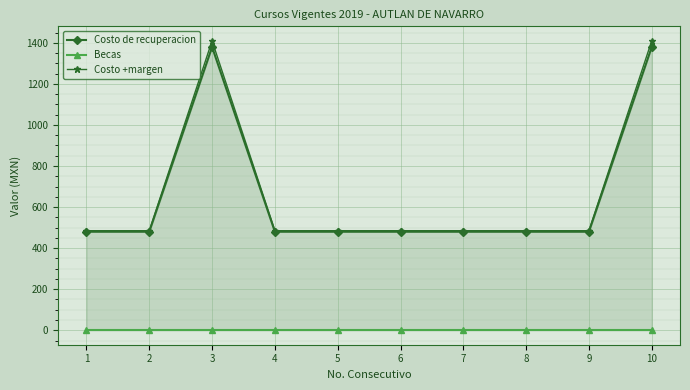

What is the difference between the maximum and minimum values in the Costo de recuperacion series?

900